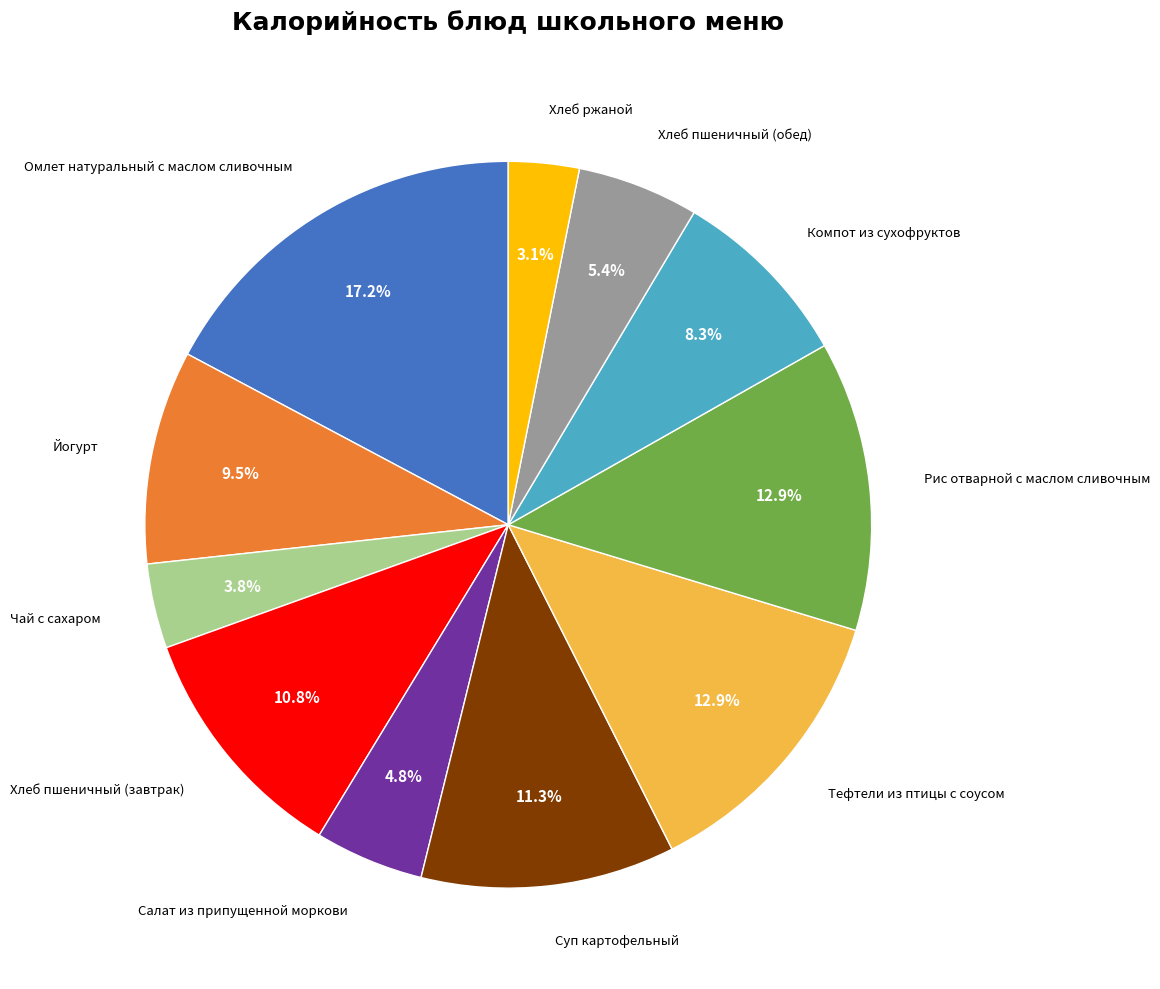

Is there any slice that represents more than half of the pie?

No